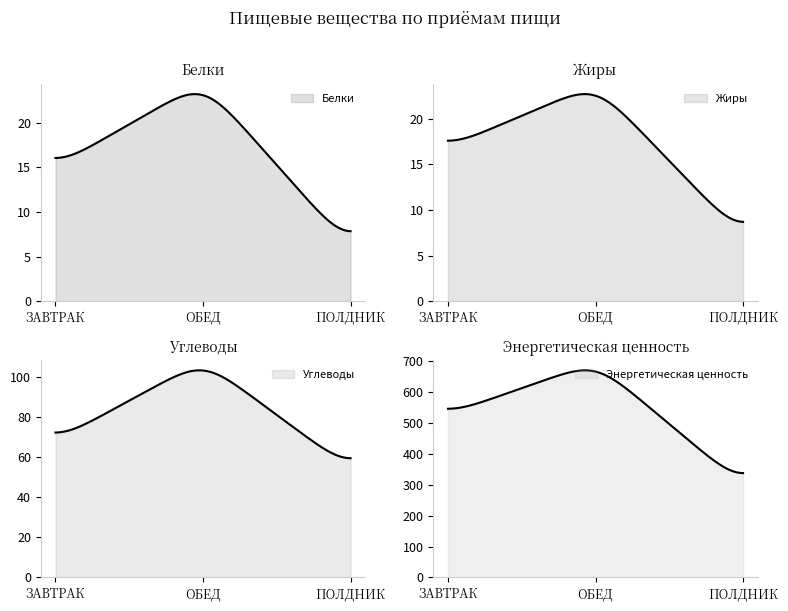

At how many categories does at least one series exceed 404?

2